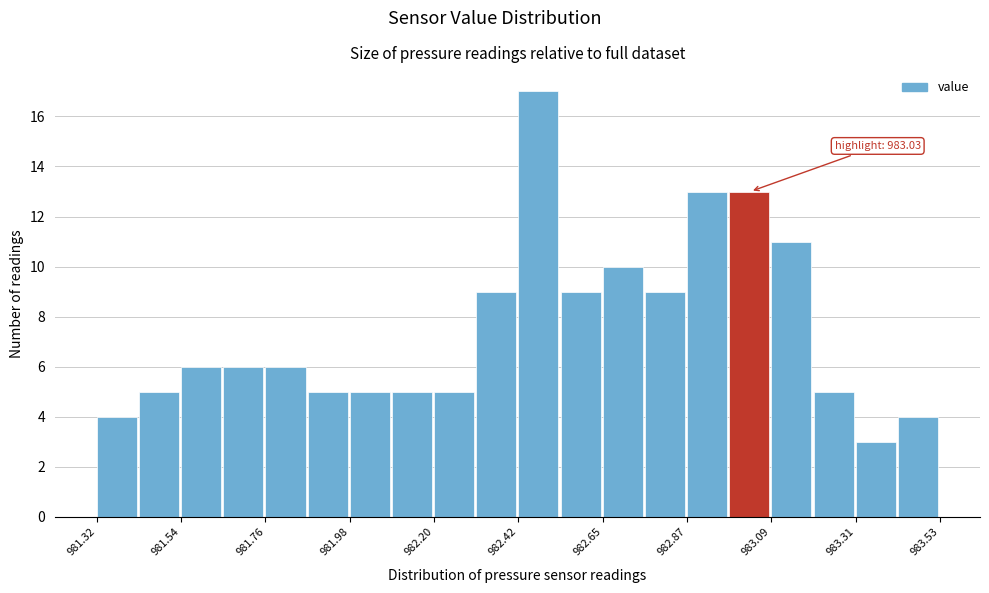

Read against the x-axis, roughly where is the centre of the tallest bar?

982.50